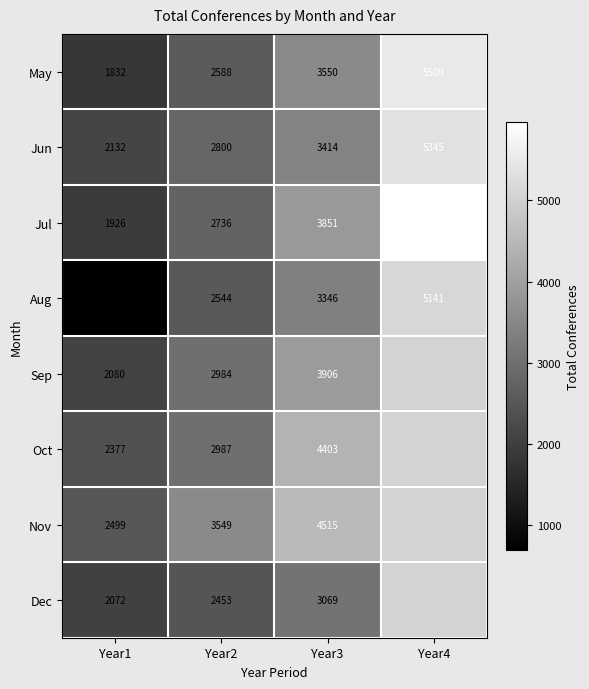

The value of Nov at Year2 is 3549. True or false?

True